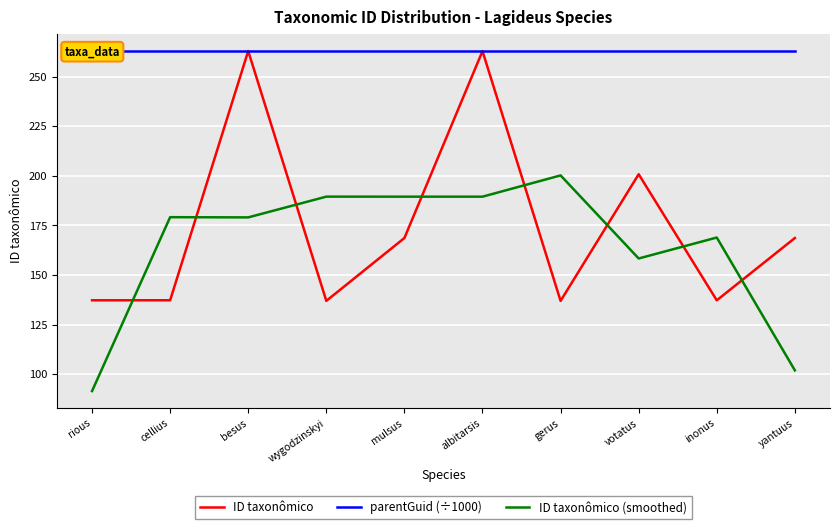

What is the value of the parentGuid (÷1000) point at the 1st from the left?

263.0